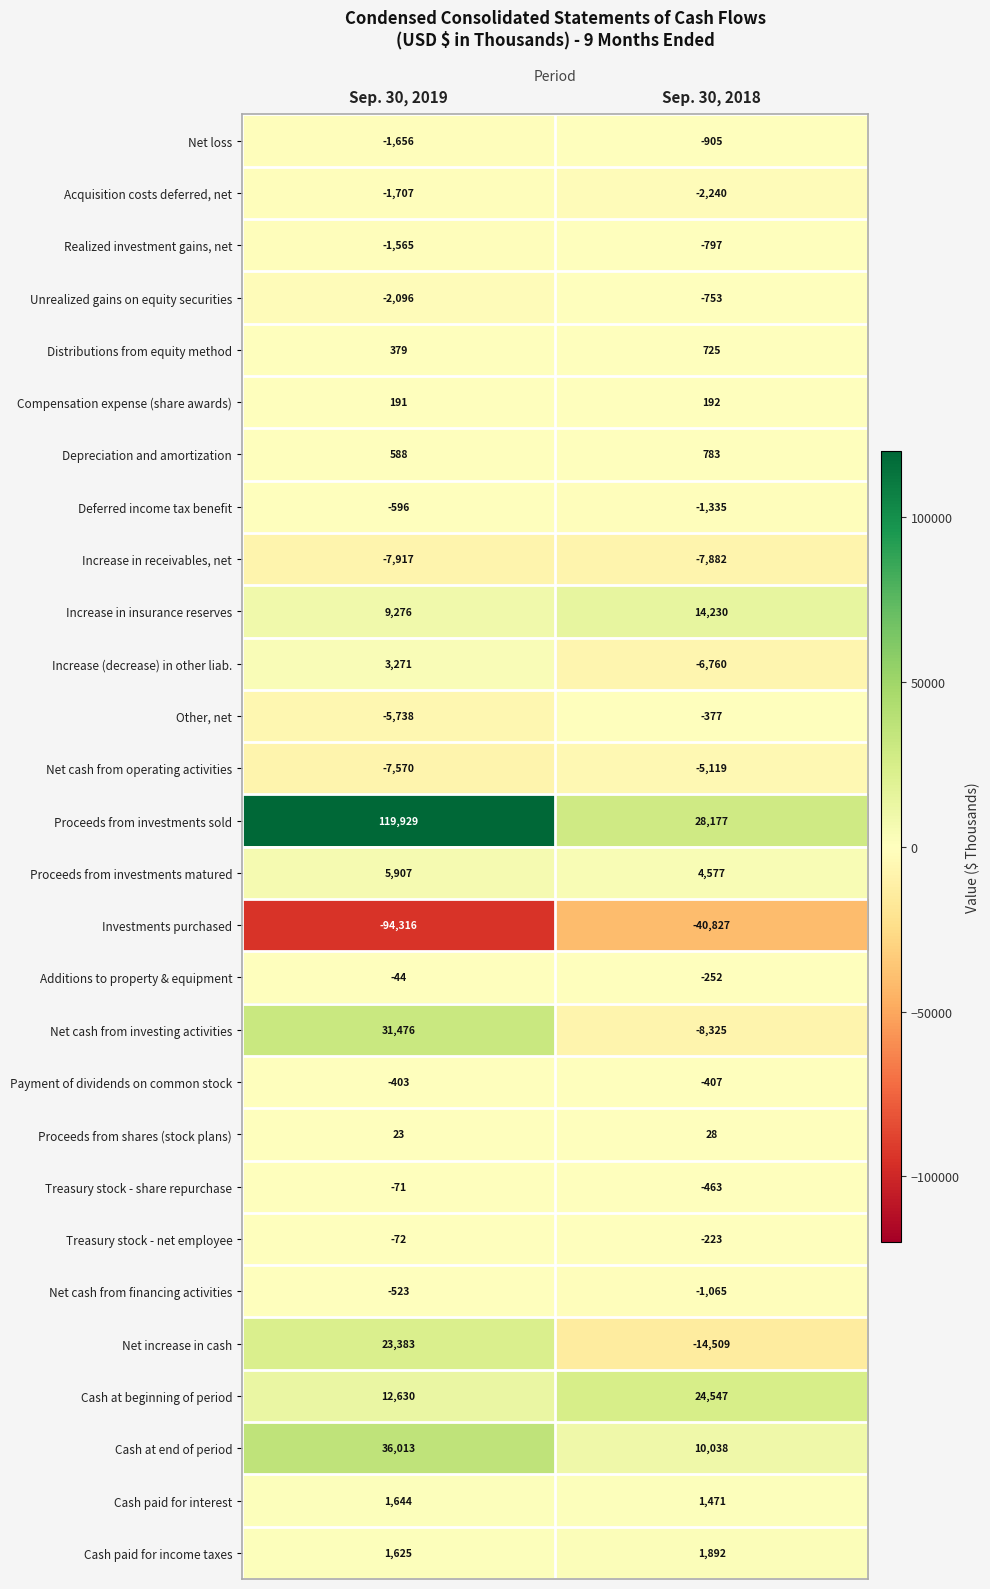

List the labels in order of Depreciation and amortization value, largest first.

Sep. 30, 2018, Sep. 30, 2019